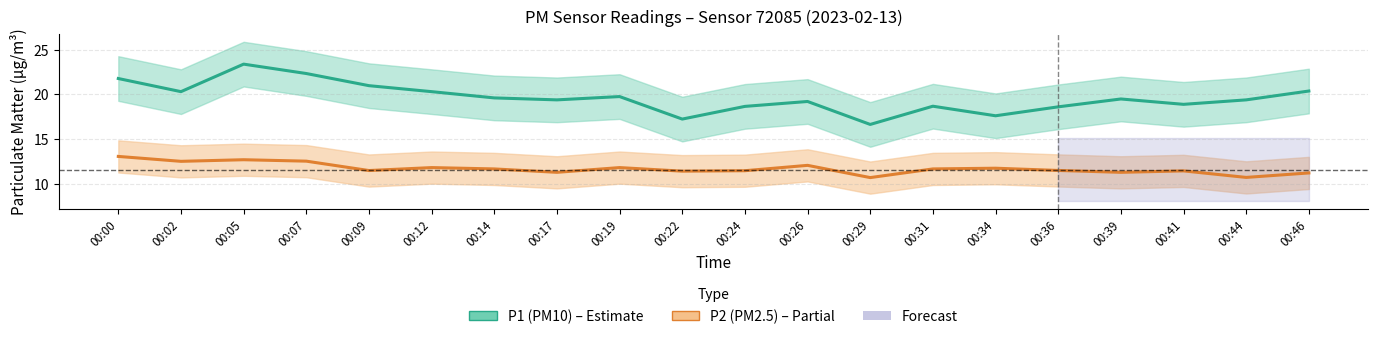

True or false: P1 (PM10) and P2 (PM2.5) cross at least once.

False